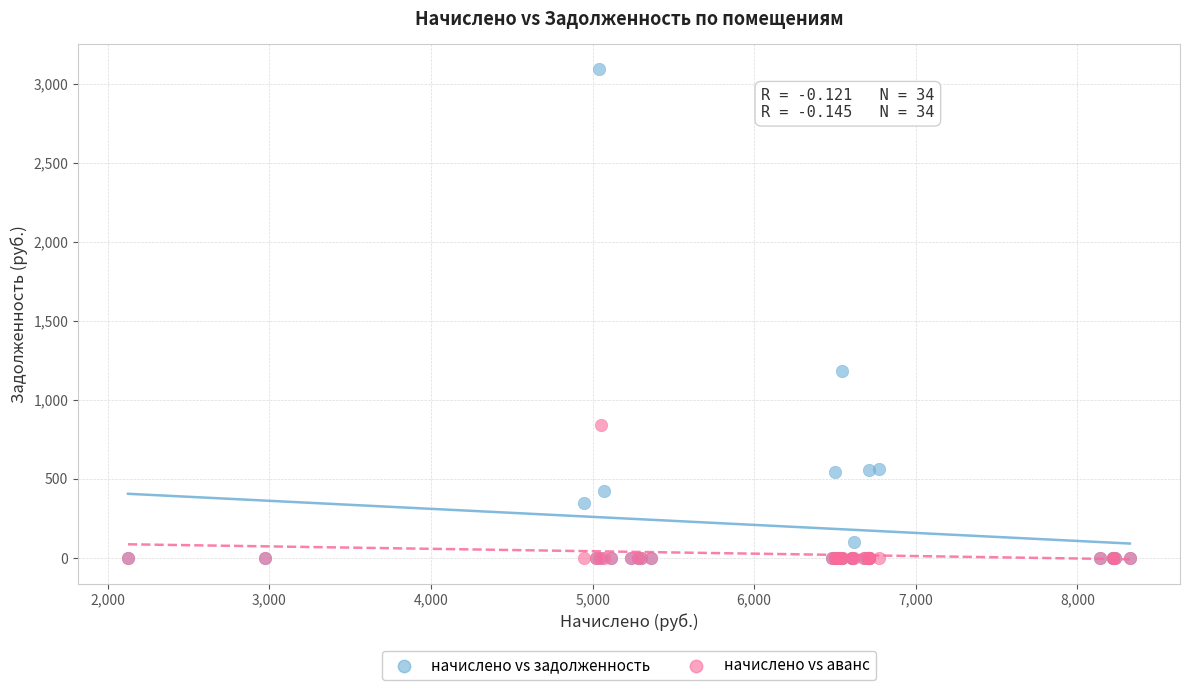

What are all the series names shown in the legend?

начислено vs задолженность, начислено vs аванс